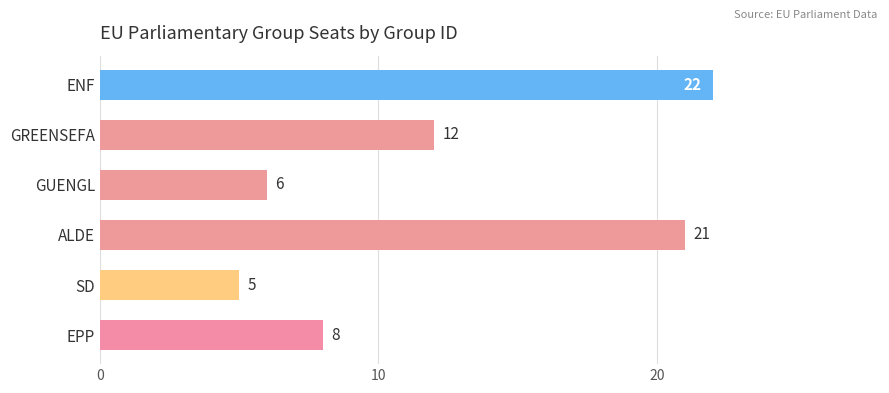

At which label is the value closest to 13?

GREENSEFA